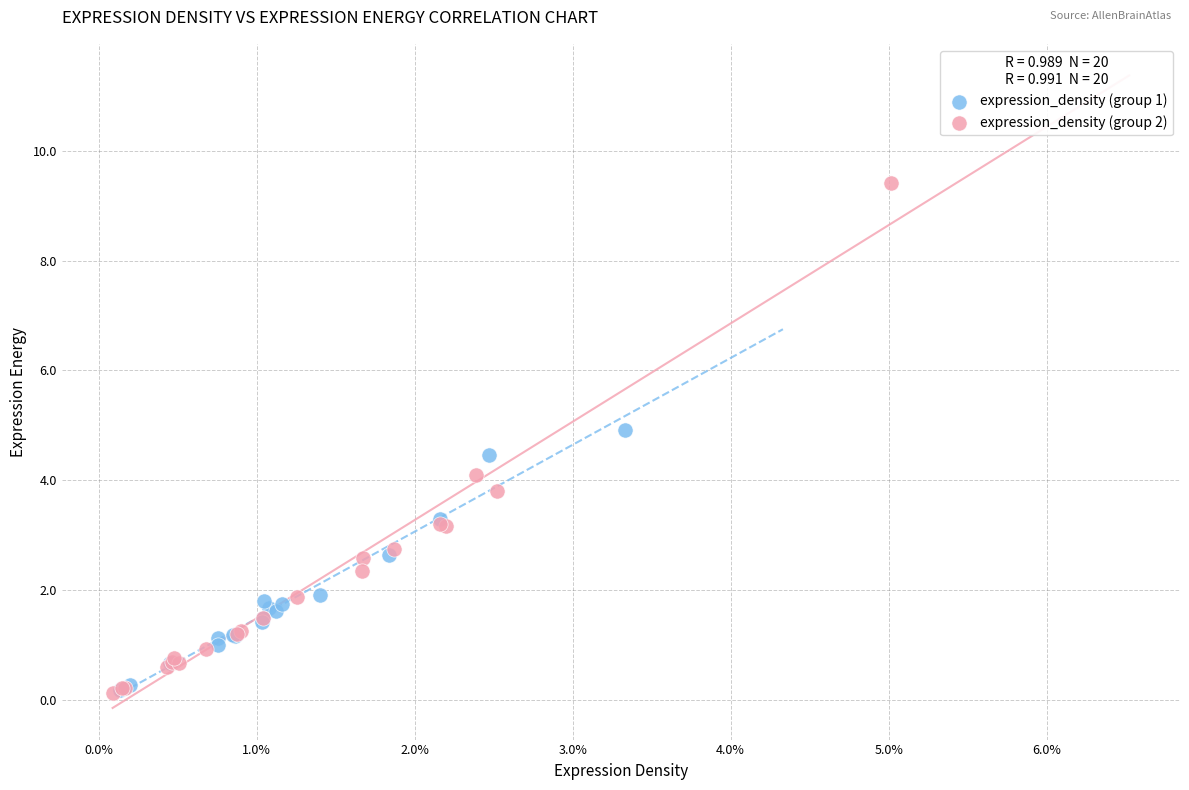

Which series reaches the maximum Y coordinate?

expression_density (group 2)